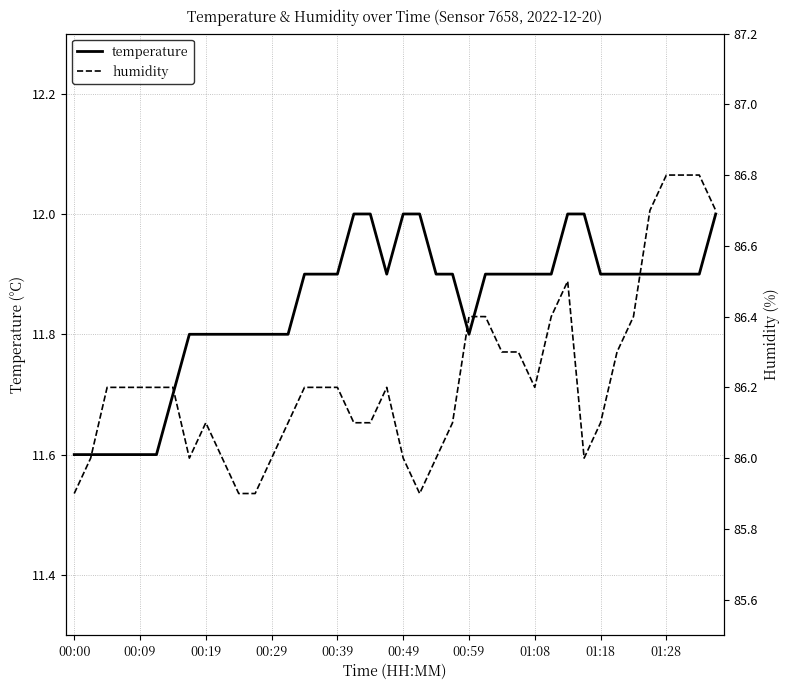

True or false: temperature has more than 1 points higher than both neighbors.

False